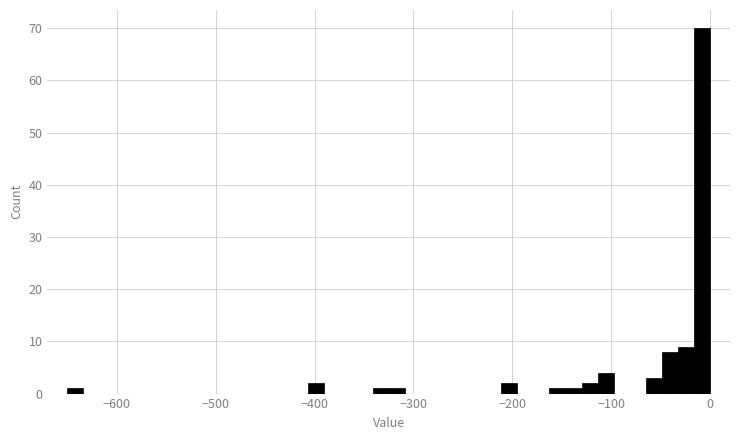

Read against the x-axis, roughly where is the centre of the tallest bar?

-10